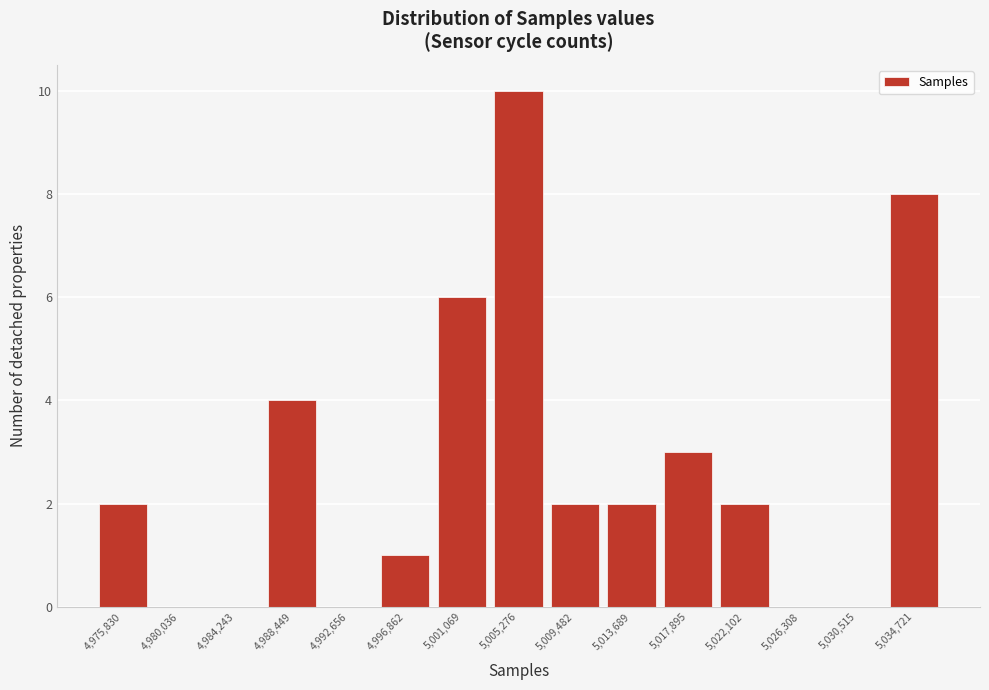

Reading left to right, list every bar in this chart as the range it spans on the x-axis followed by its height. Neither the bar edges nor the heights are printed on the chart, so give them approximately, as read against the axes.

4973500 to 4978000: 2
4978000 to 4982000: 0
4982000 to 4986500: 0
4986500 to 4990500: 4
4990500 to 4995000: 0
4995000 to 4999000: 1
4999000 to 5003000: 6
5003000 to 5007500: 10
5007500 to 5011500: 2
5011500 to 5016000: 2
5016000 to 5020000: 3
5020000 to 5024000: 2
5024000 to 5028500: 0
5028500 to 5032500: 0
5032500 to 5037000: 8